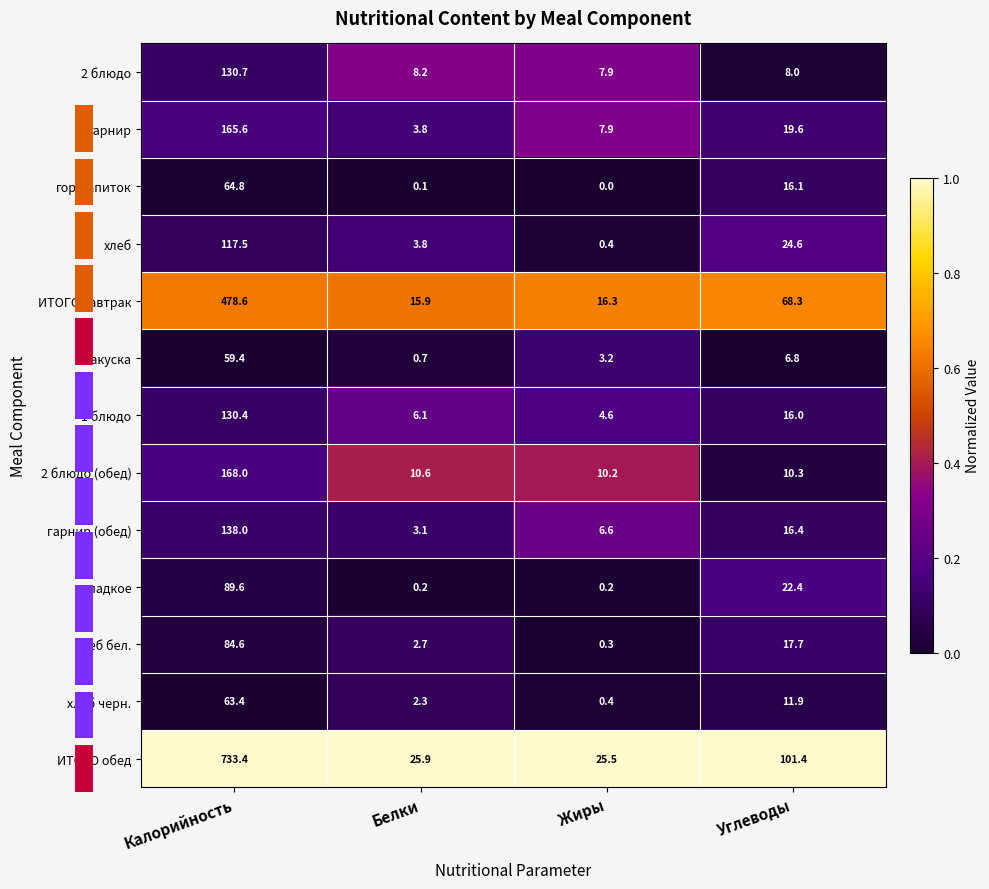

Which category has the lowest value across all series?

Белки